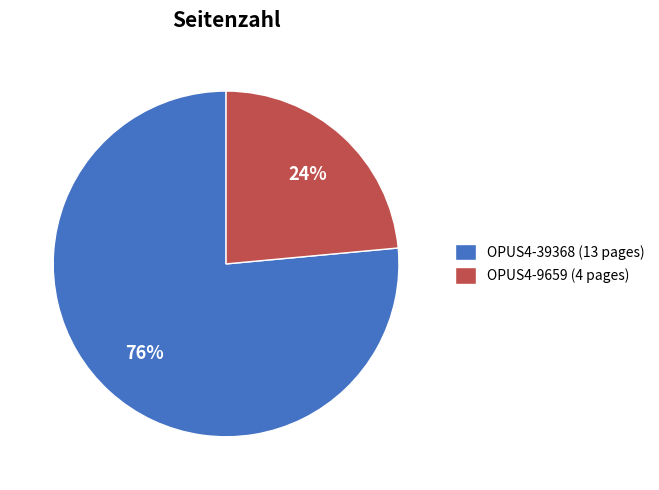

The OPUS4-9659 slice represents 24% of the pie. True or false?

True